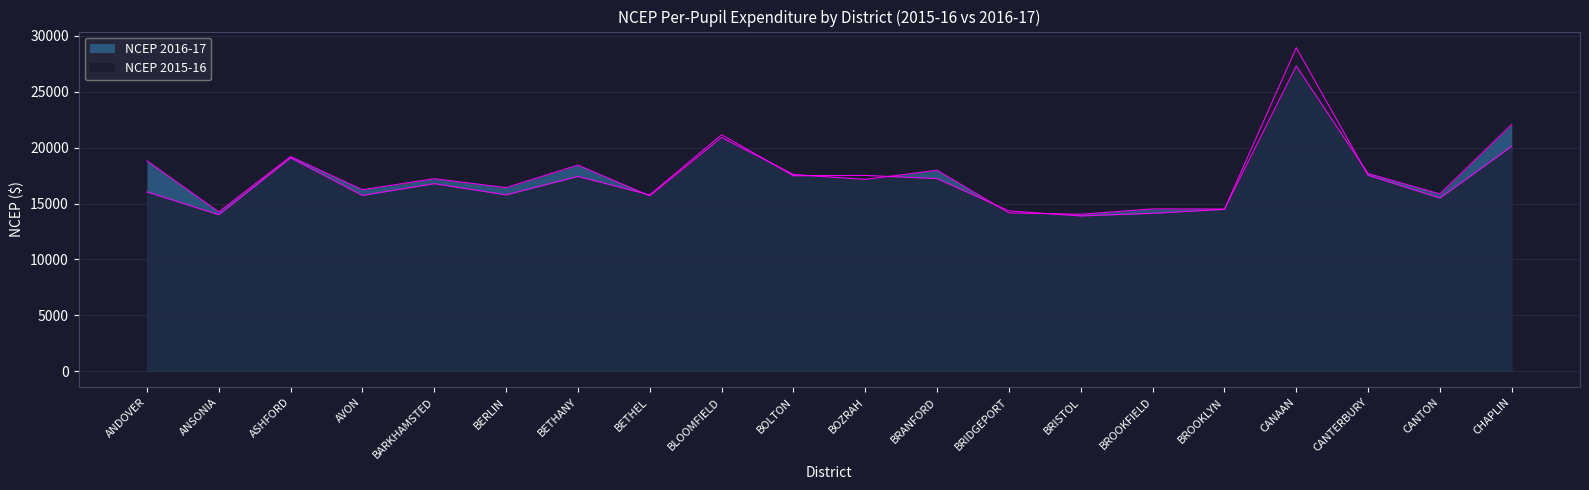

What value does the NCEP 2016-17 series have at BETHANY, to the nearest 50?

18450